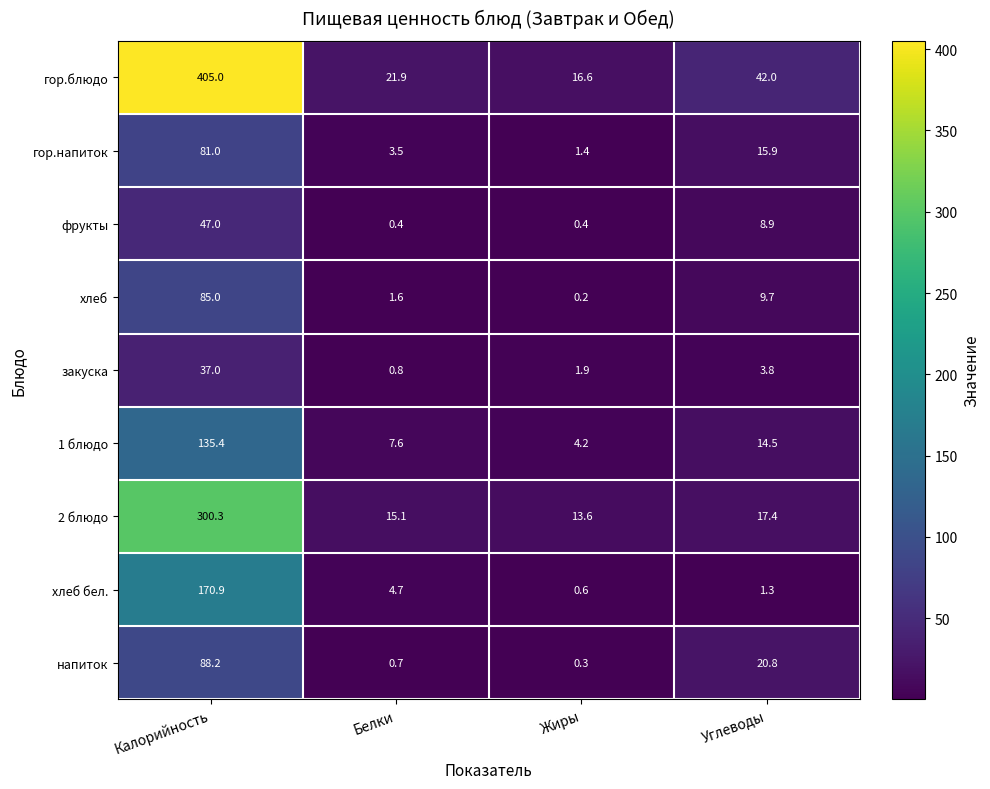

At how many categories does at least one series exceed 338?

1